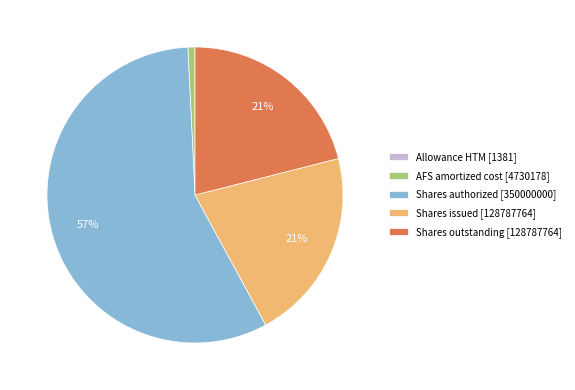

Combined, do Shares authorized [350000000] and Shares outstanding [128787764] account for over 50%?

Yes